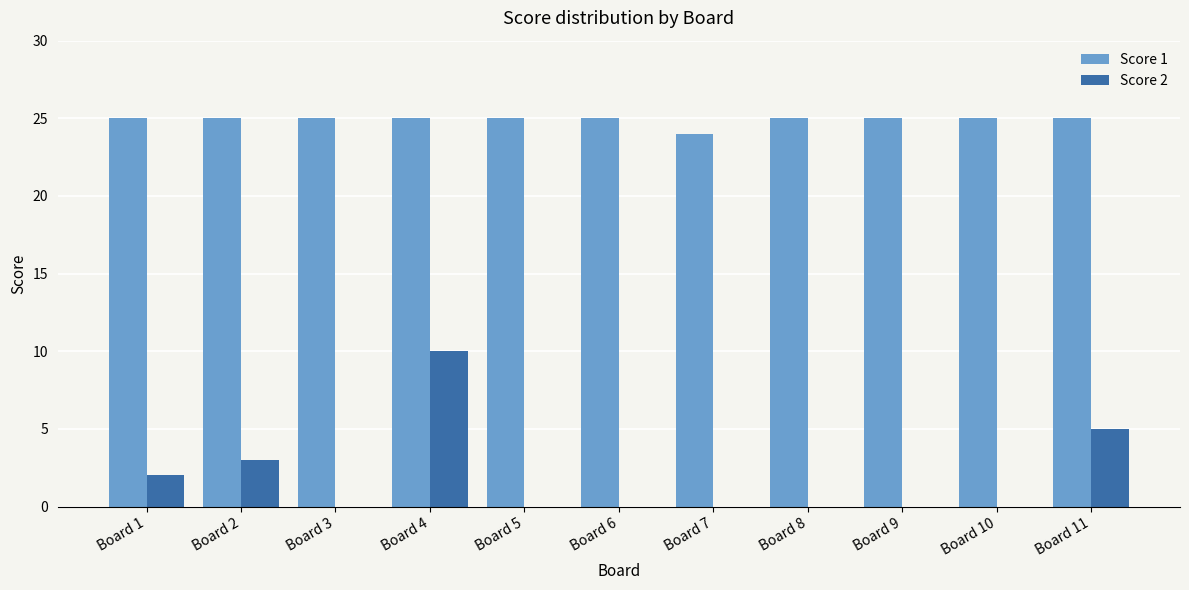

The Score 1 series shows 25 at Board 2. True or false?

True